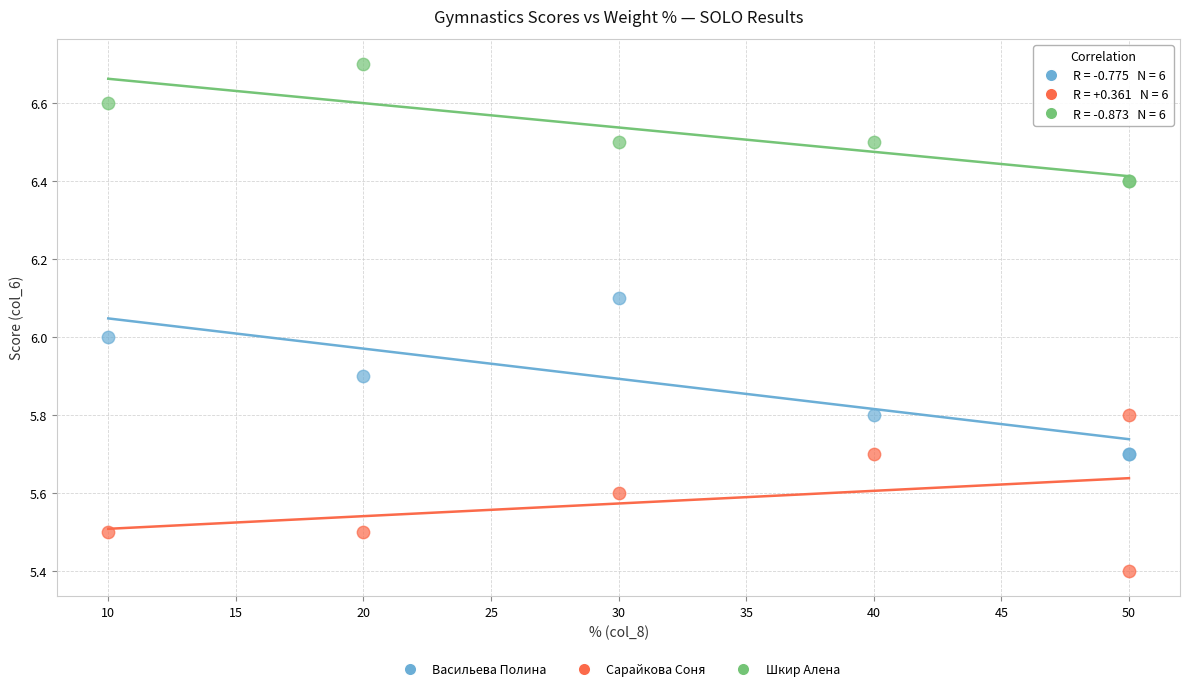

What is the X range (max minus min) for the scatter plot?

40.0